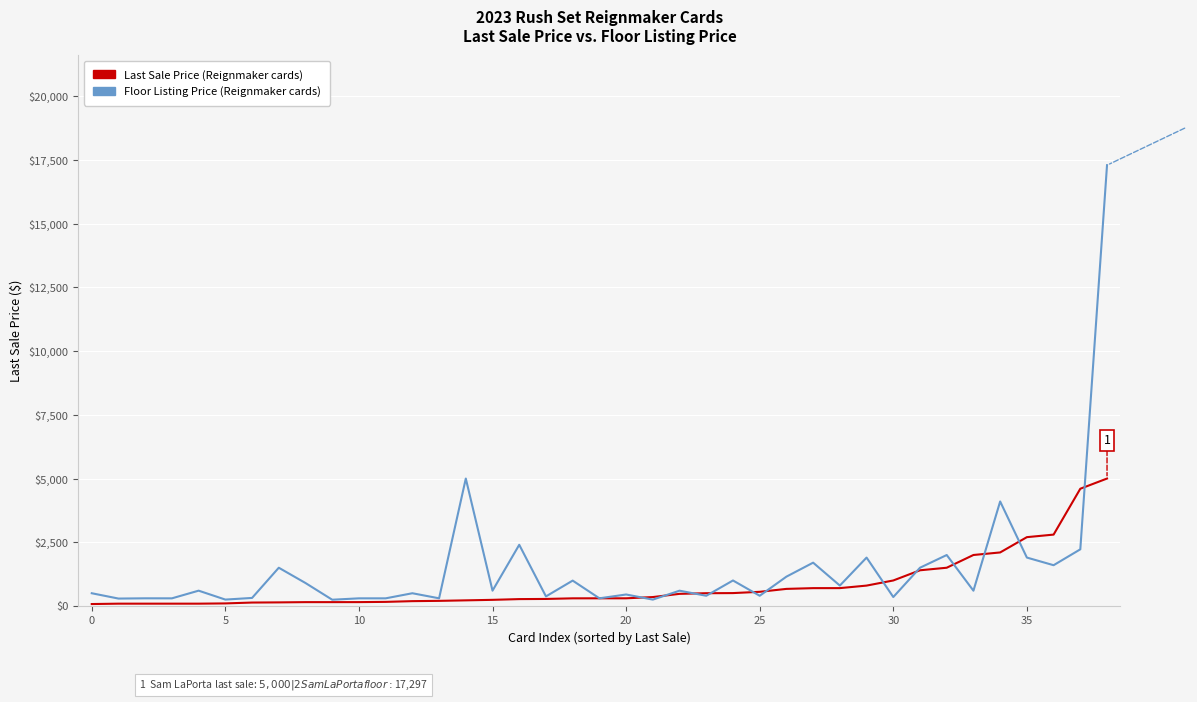

Does the chart display data point markers on the line(s)?

No